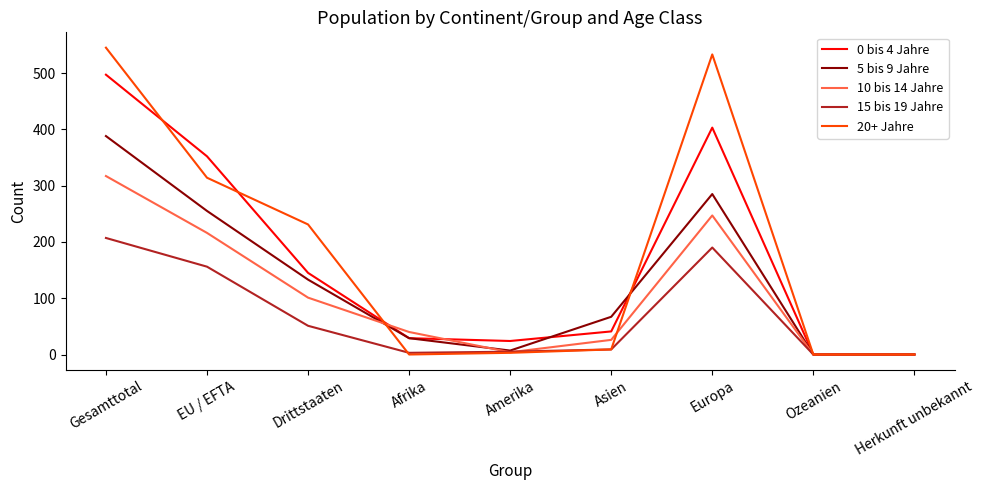

Which series has the largest range (max minus min)?

20+ Jahre